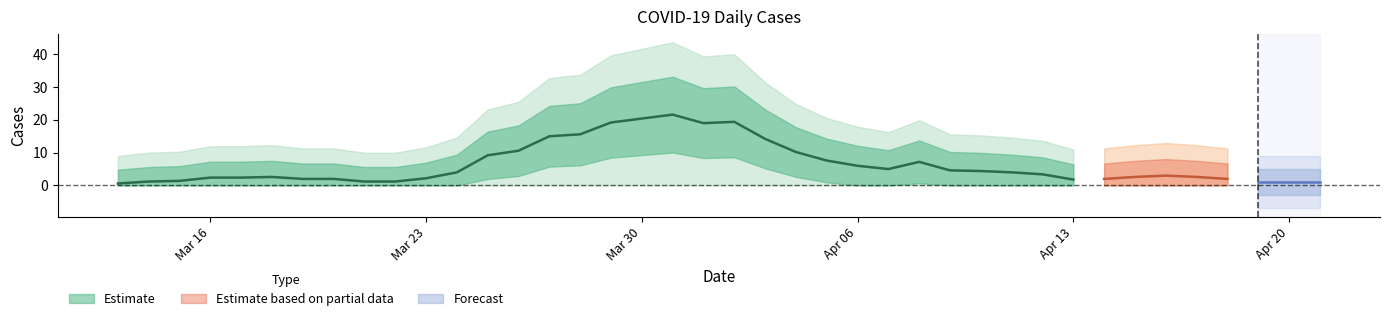

What position from the left is 2020-04-05?

24